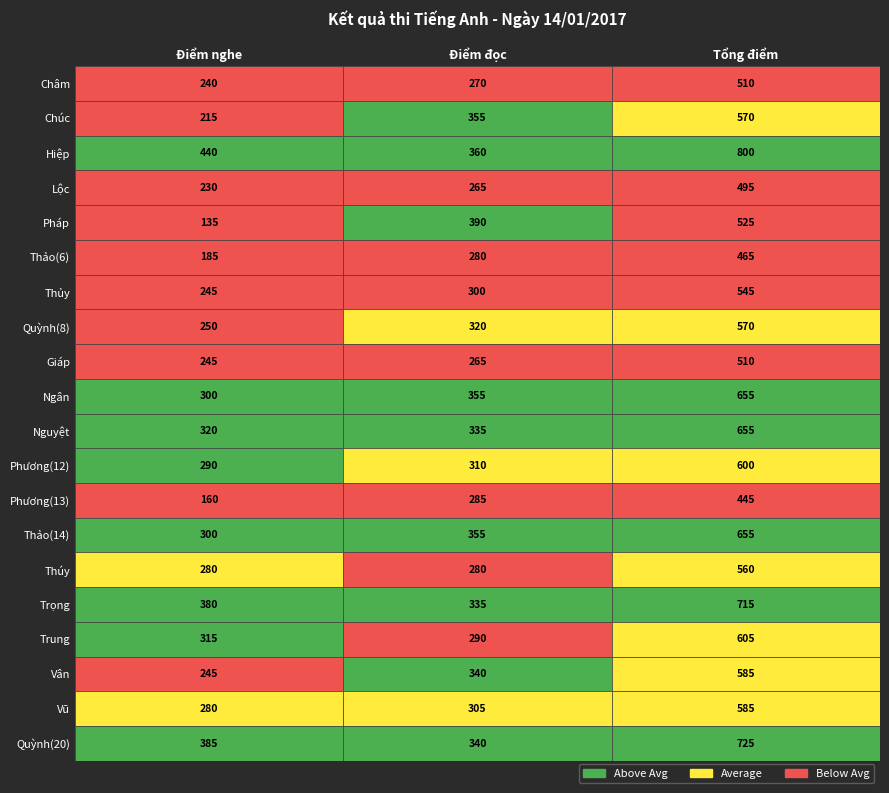

The Nguyệt series shows 655 at 2. True or false?

True